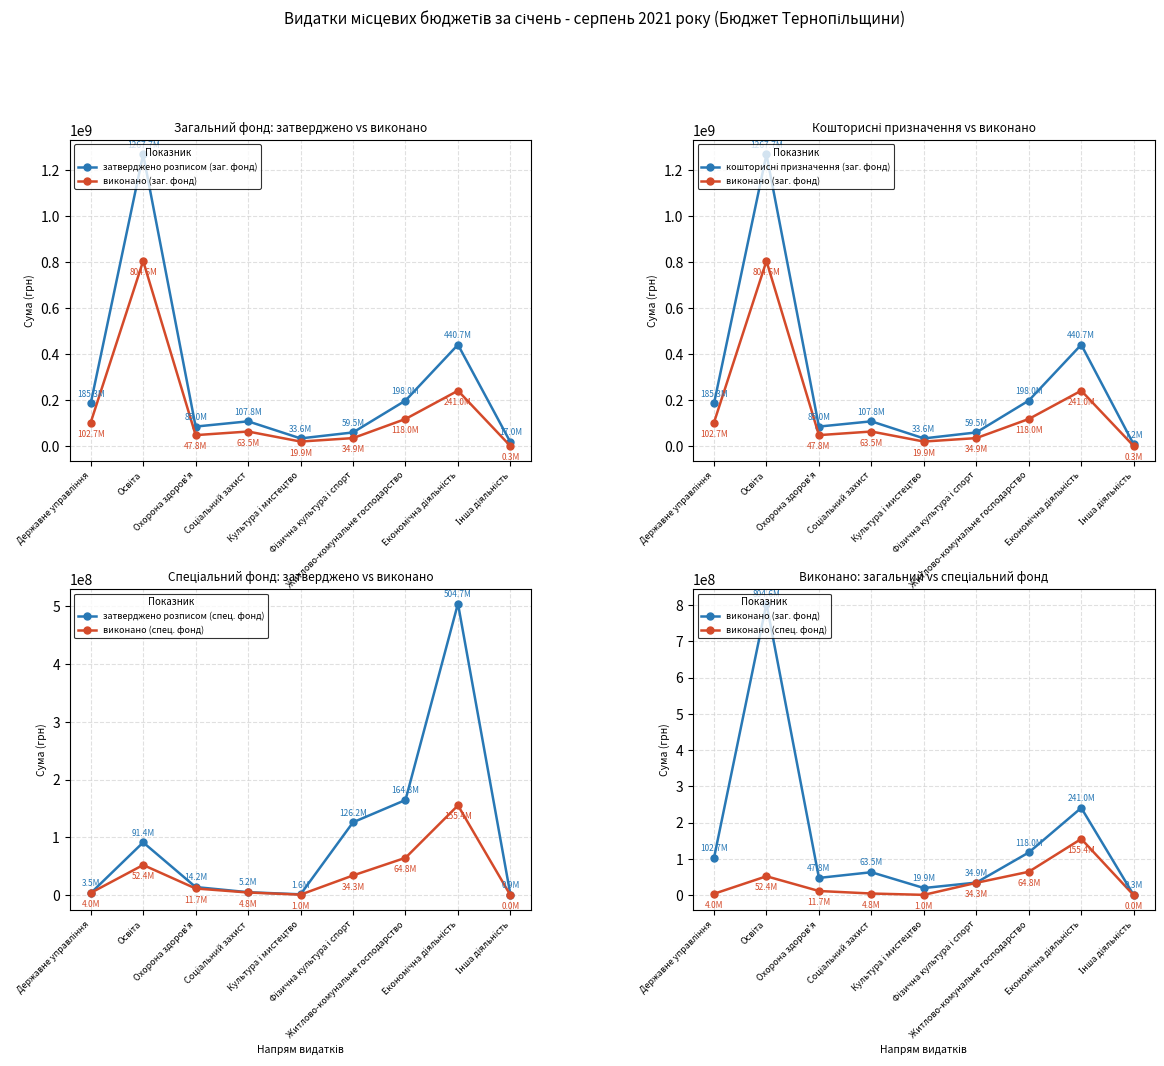

Is the value of затверджено розписом (спец. фонд) at Соціальний захист greater than the value of виконано (спец. фонд) at Економічна діяльність?

No